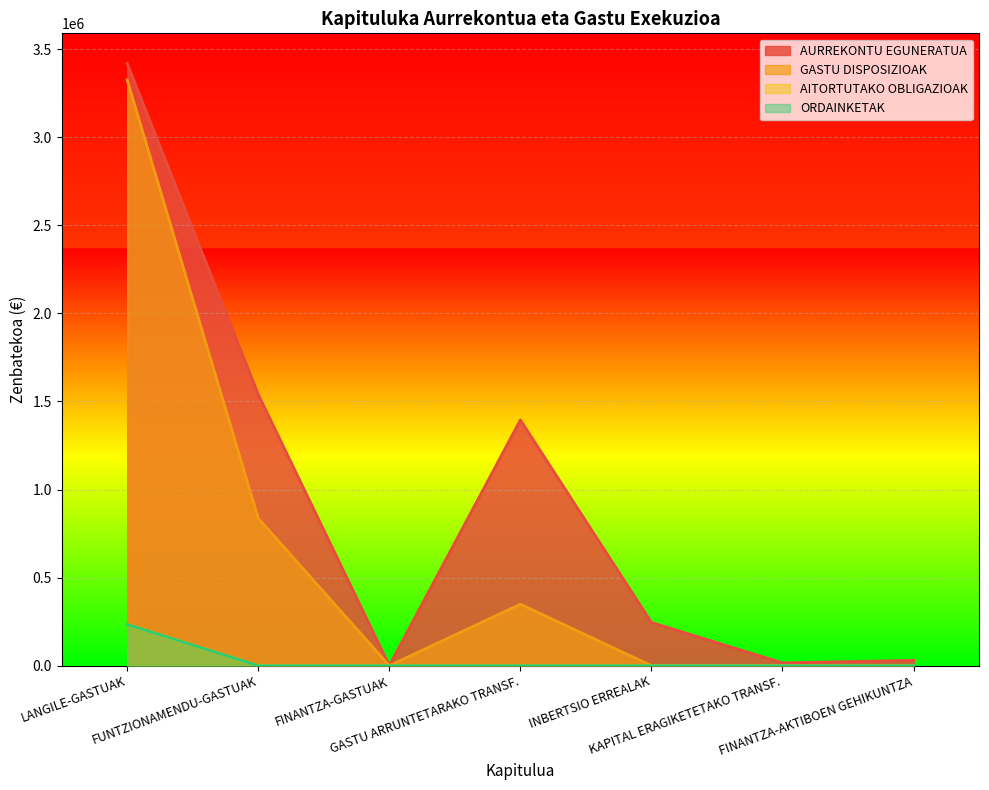

How many values in the GASTU DISPOSIZIOAK series exceed 1141?

3